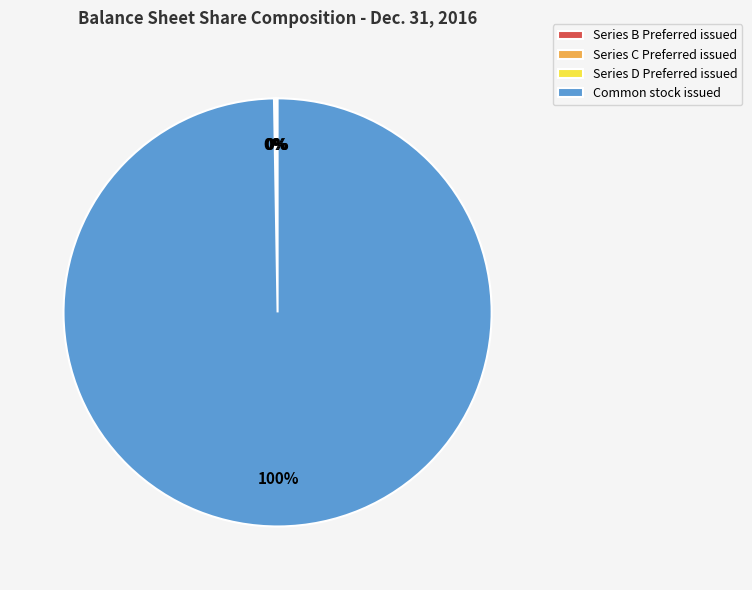

The Common stock issued slice represents 100% of the pie. True or false?

True